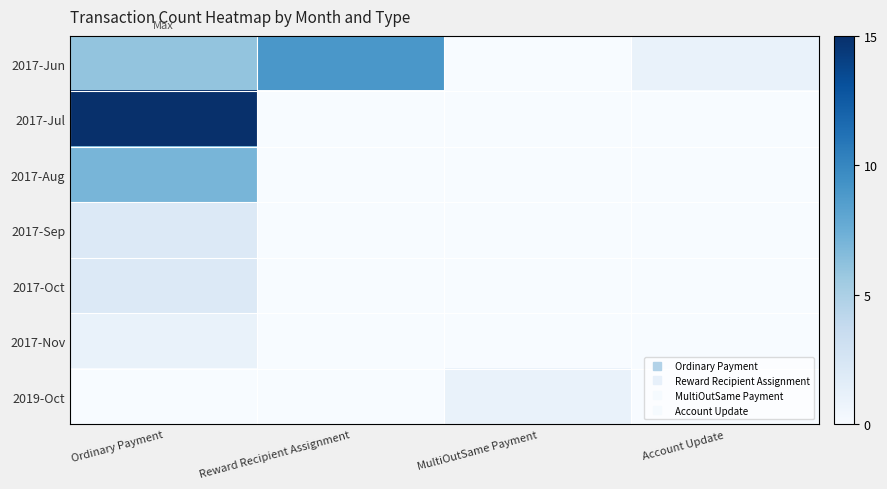

Reading left to right, transcribe all the data shown in this chart.

2017-Jun: Ordinary Payment=6	Reward Recipient Assignment=9	MultiOutSame Payment=0	Account Update=1
2017-Jul: Ordinary Payment=15	Reward Recipient Assignment=0	MultiOutSame Payment=0	Account Update=0
2017-Aug: Ordinary Payment=7	Reward Recipient Assignment=0	MultiOutSame Payment=0	Account Update=0
2017-Sep: Ordinary Payment=2	Reward Recipient Assignment=0	MultiOutSame Payment=0	Account Update=0
2017-Oct: Ordinary Payment=2	Reward Recipient Assignment=0	MultiOutSame Payment=0	Account Update=0
2017-Nov: Ordinary Payment=1	Reward Recipient Assignment=0	MultiOutSame Payment=0	Account Update=0
2019-Oct: Ordinary Payment=0	Reward Recipient Assignment=0	MultiOutSame Payment=1	Account Update=0